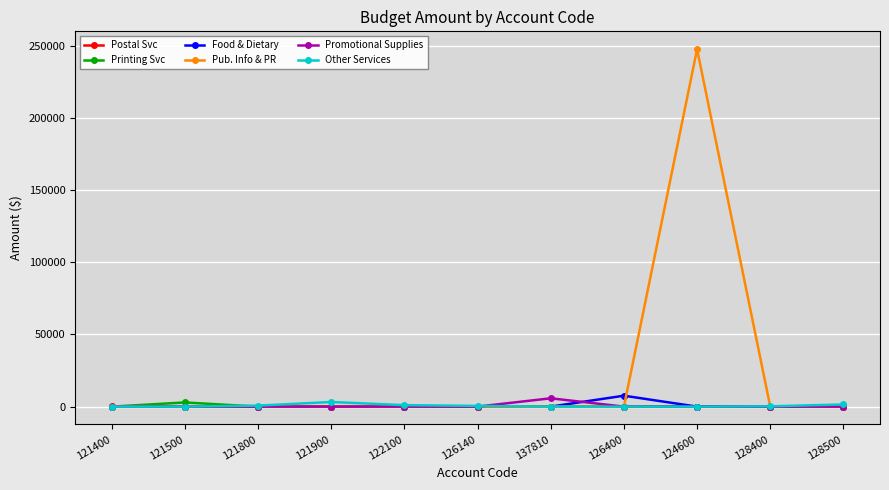

What is the greatest value displayed?

247729.8